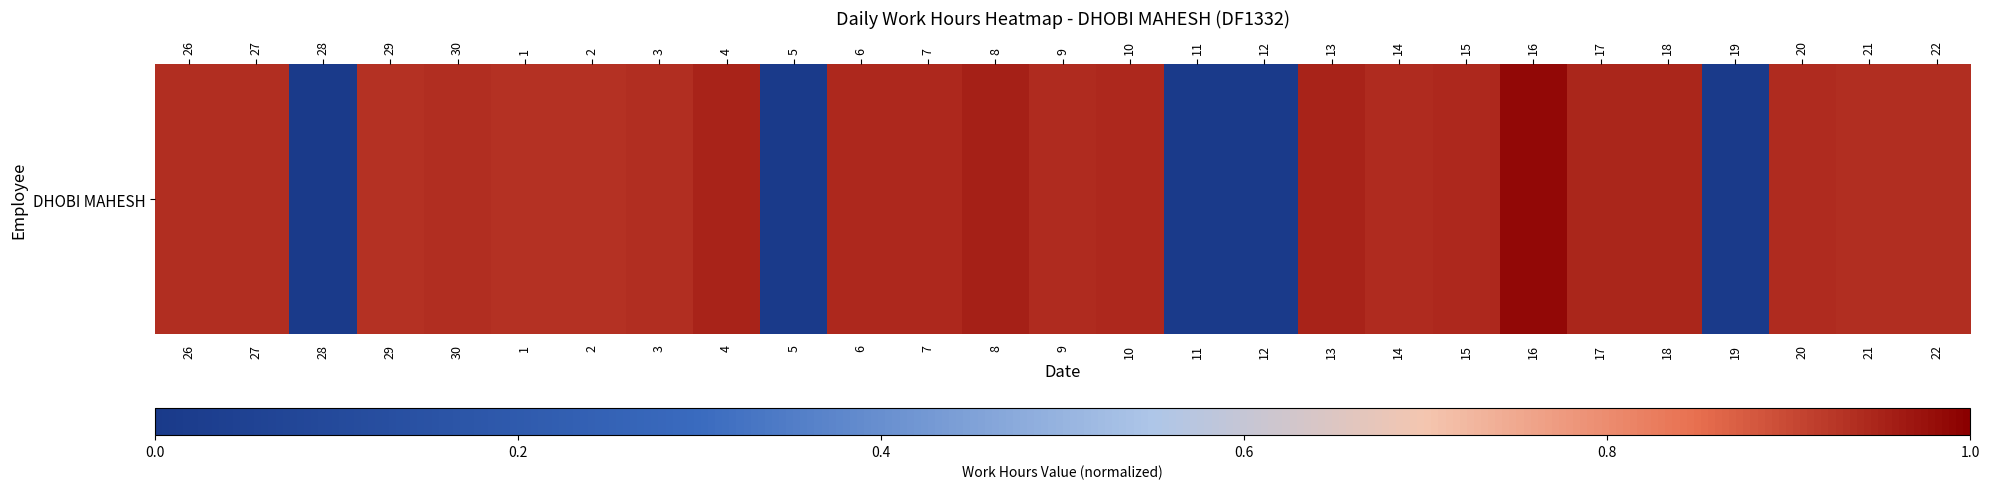

What is the greatest value displayed?

1.0